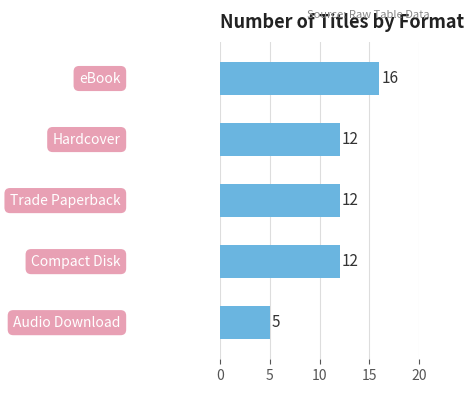

Reading top to bottom, transcribe all the data shown in this chart.

16	12	12	12	5